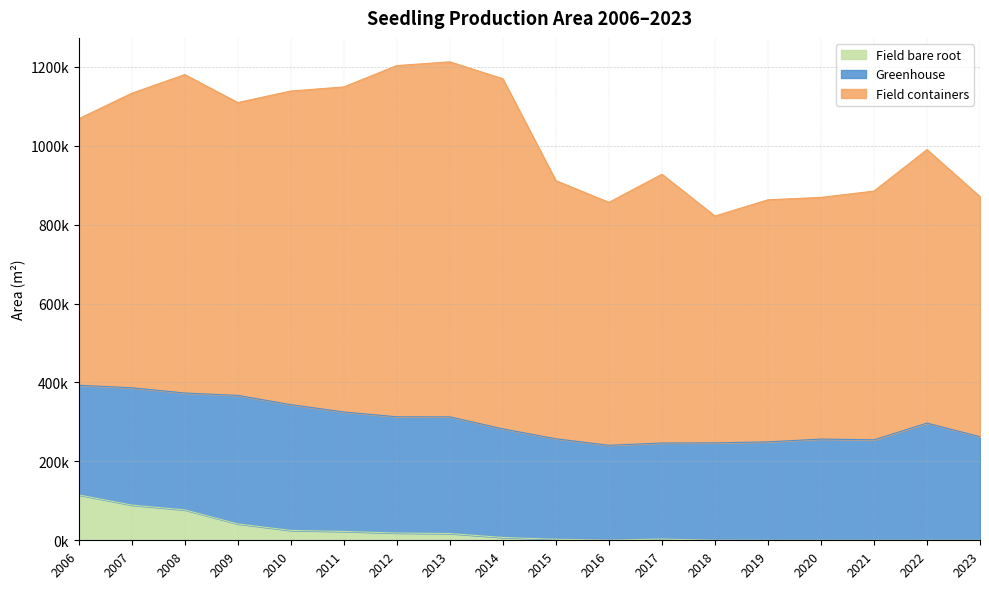

True or false: Greenhouse has a value of 79507 at 2014.

False